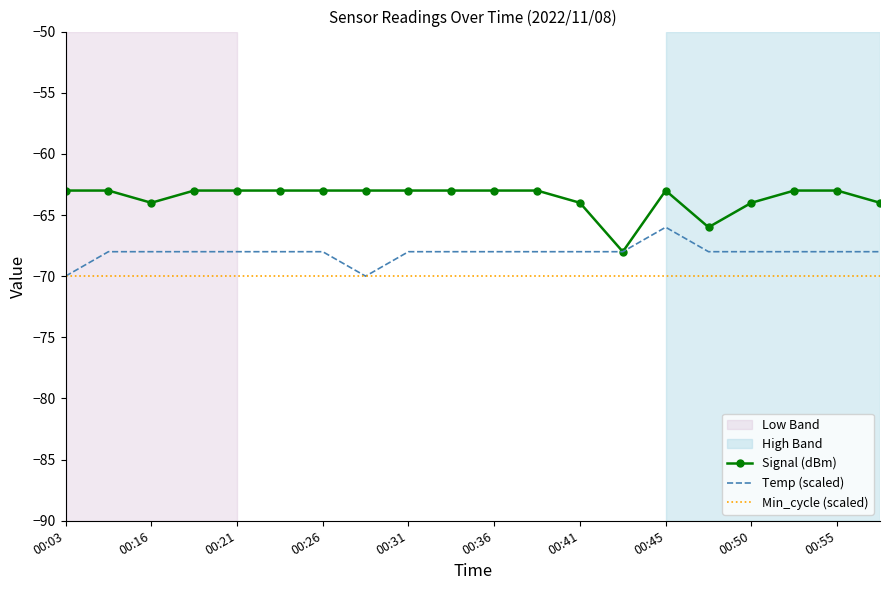

What is the average value of the Signal (dBm) series?

-63.6